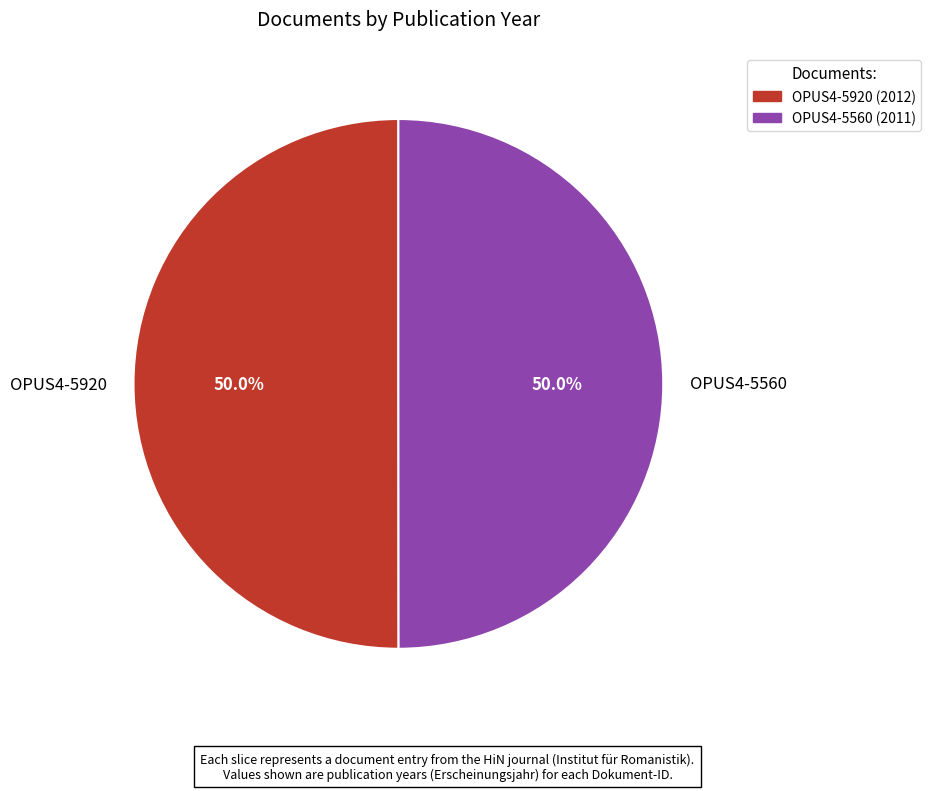

What portion of the pie excludes OPUS4-5560?

50.0%